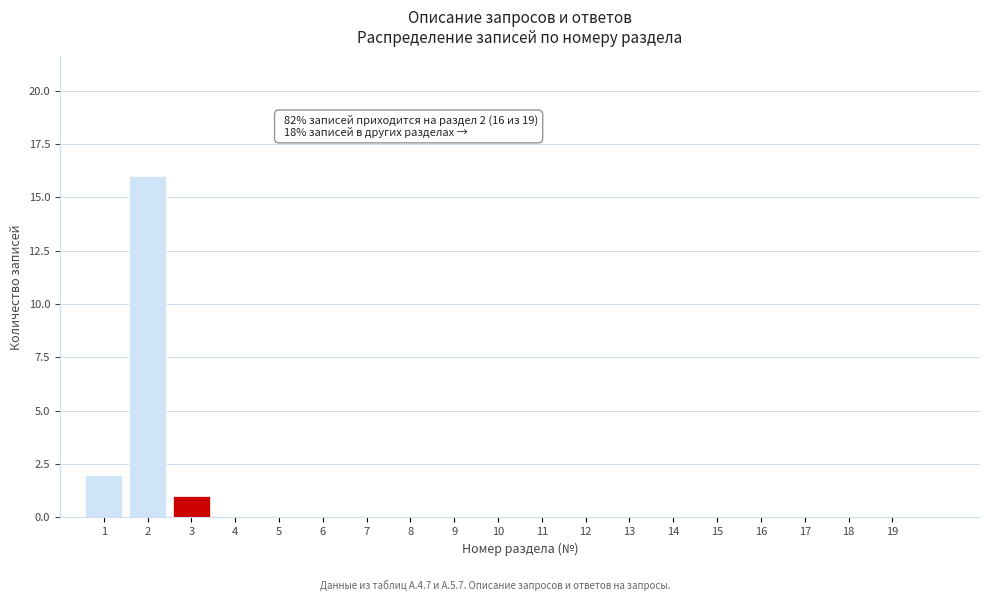

Reading left to right, list all the values displayed in this chart.

1=2	2=16	3=1	4=0	5=0	6=0	7=0	8=0	9=0	10=0	11=0	12=0	13=0	14=0	15=0	16=0	17=0	18=0	19=0